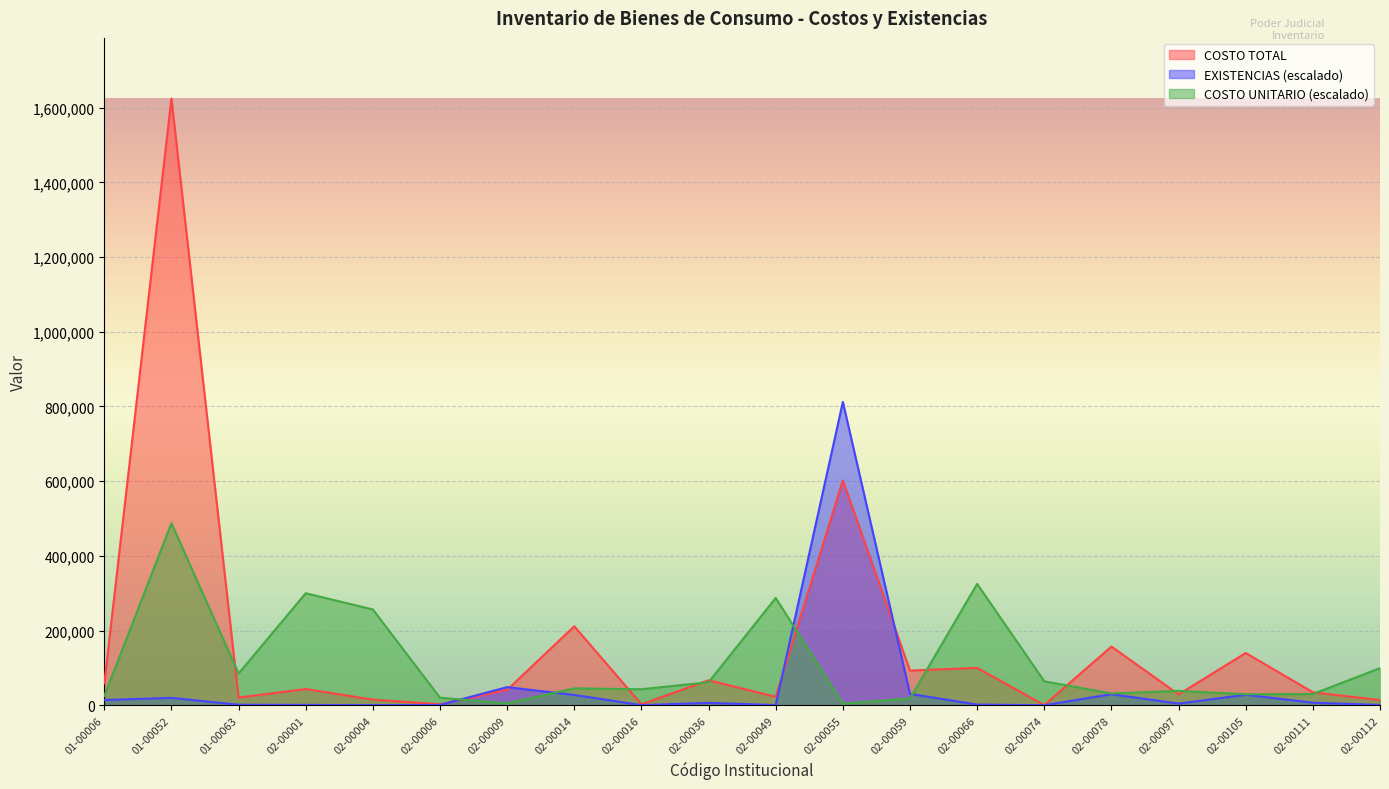

At how many categories does at least one series exceed 1119616?

1